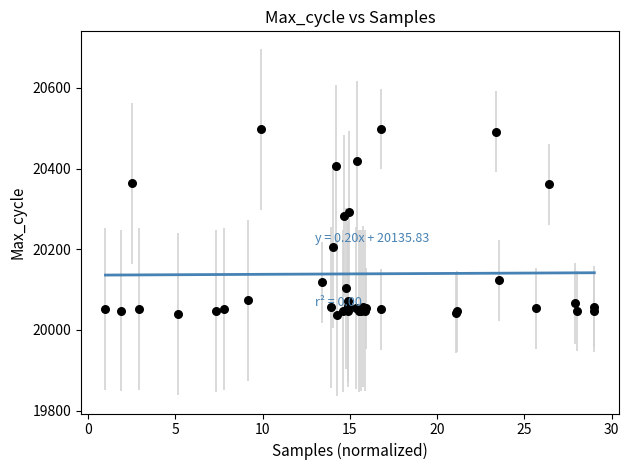

What Y value in the scatter plot is closest to 20267?

20282